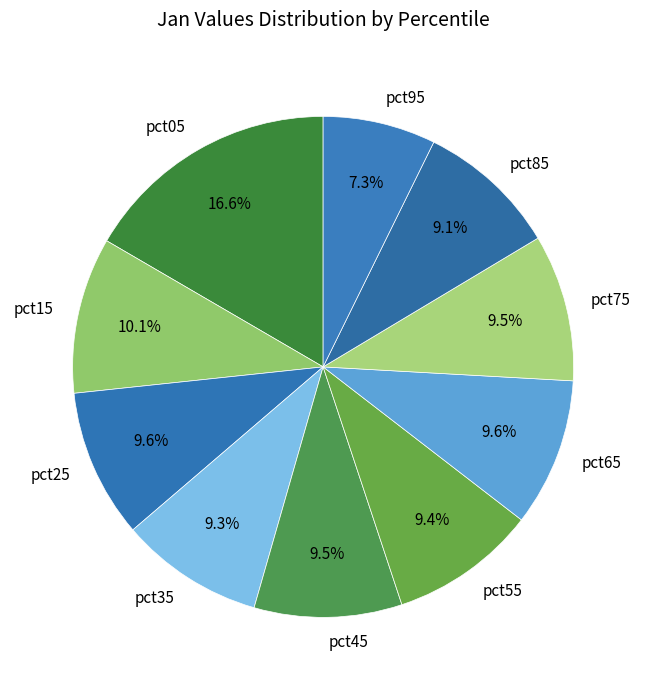

Which slice is the smallest?

pct95